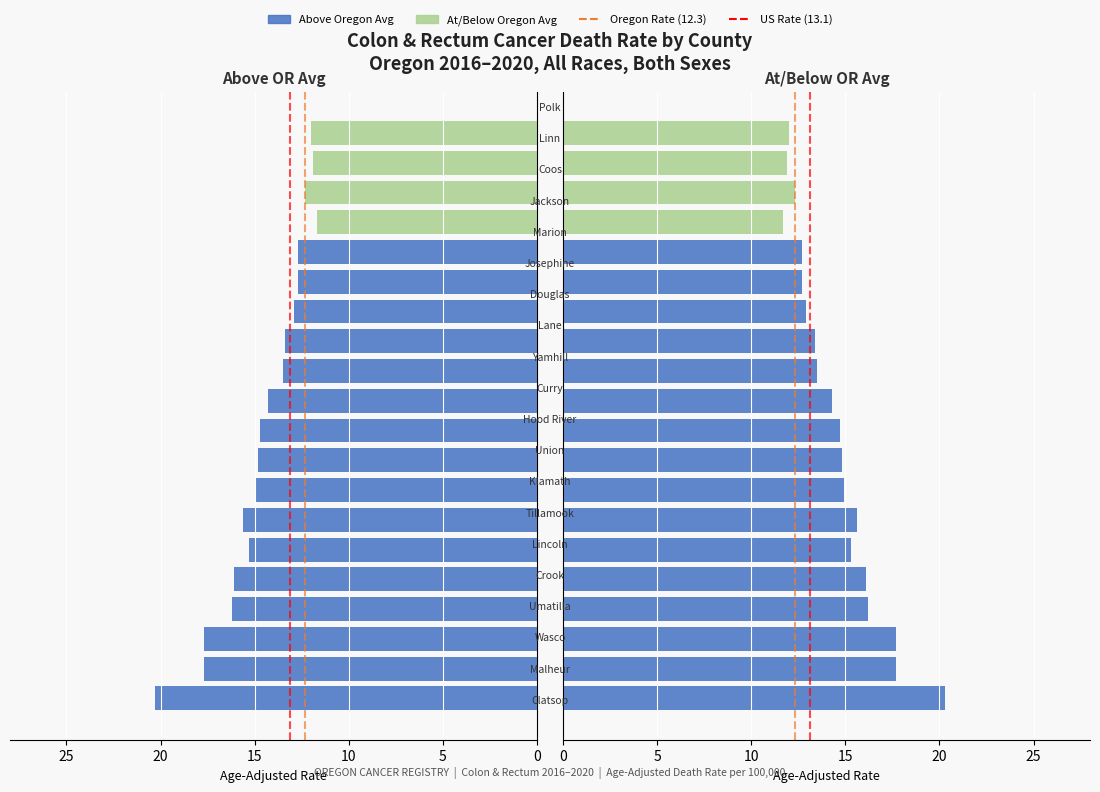

How many series are shown in this chart?

2